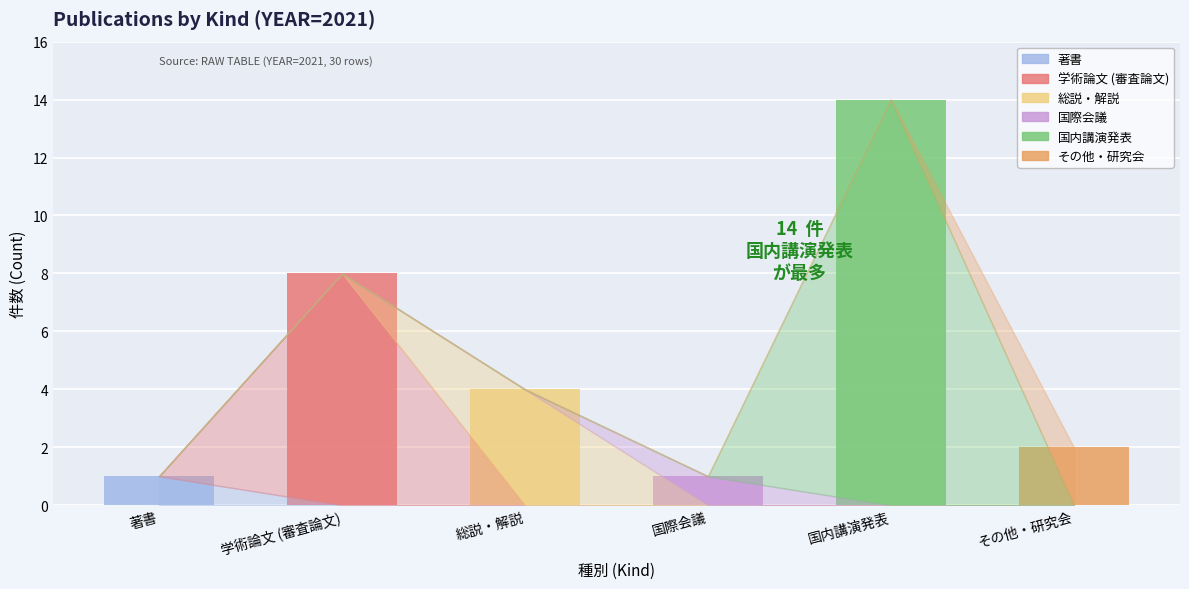

At which category is the sum across all series the highest?

国内講演発表